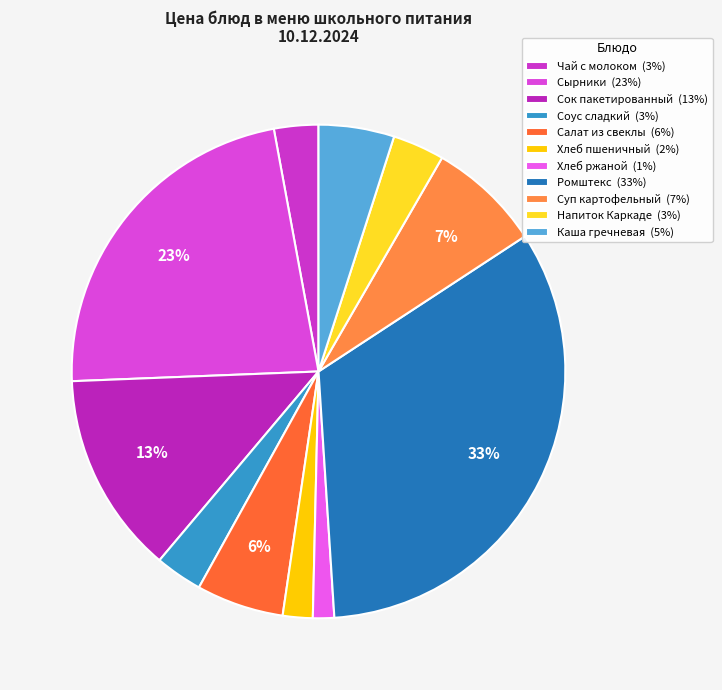

Is it true that Каша гречневая is 5% of the pie?

True